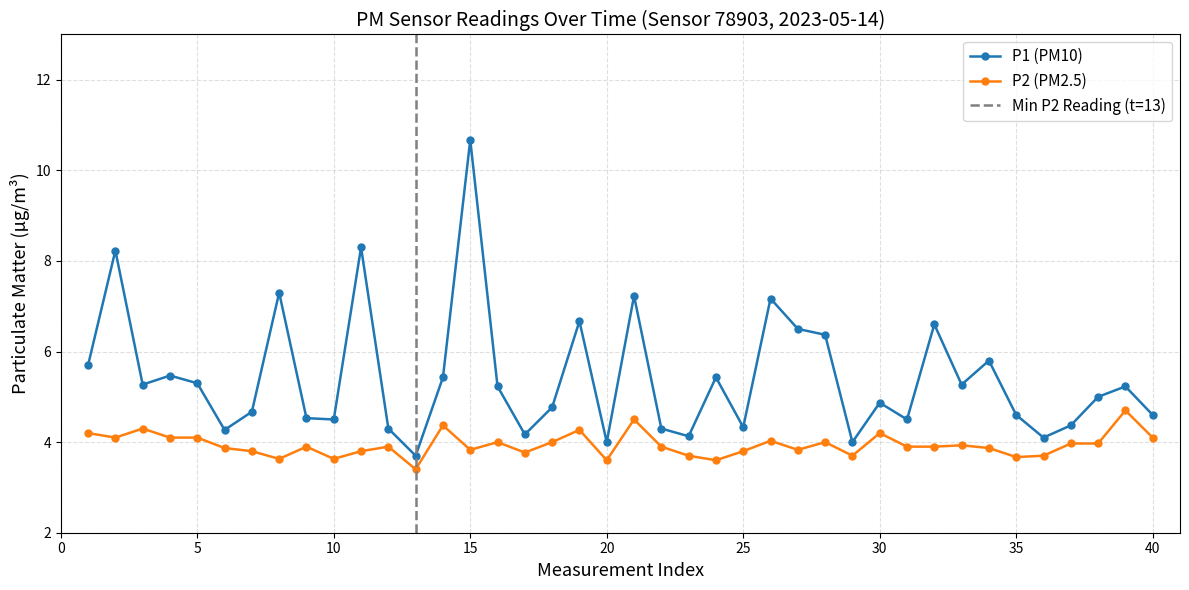

True or false: P2 and P1 intersect in this chart.

False